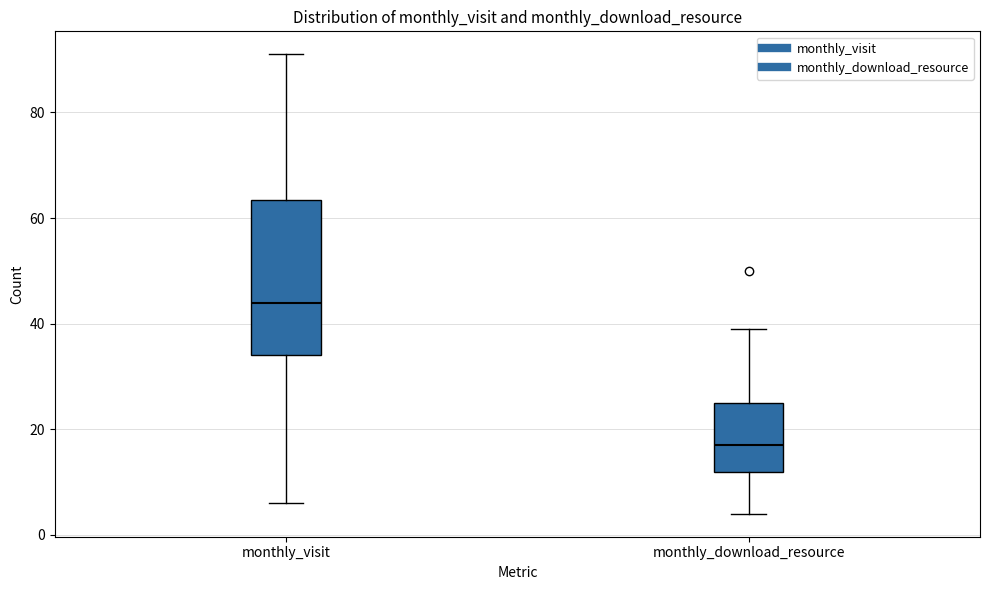

Reading left to right, transcribe this box plot: for each box, give where its median line is, the range the box spans, and where its two whiskers end, as read against the y-axis. The values are not printed on the chart, so give them approximately, as read against the axis.

monthly_visit: median 44, box 34 to 64, whiskers 6 to 92
monthly_download_resource: median 18, box 12 to 26, whiskers 4 to 40